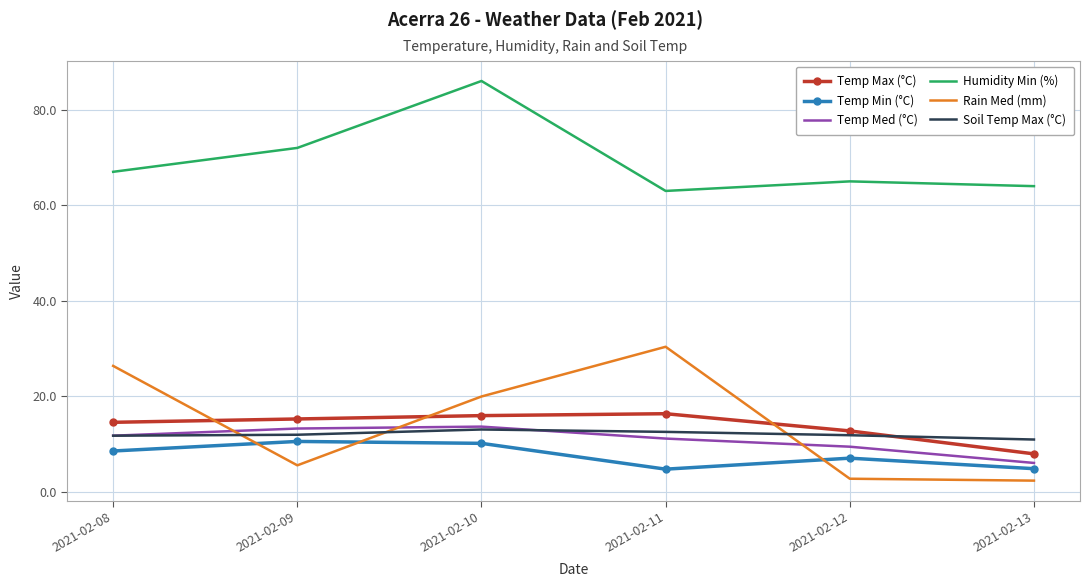

At which label does Rain Med (mm) first exceed 20?

2021-02-08